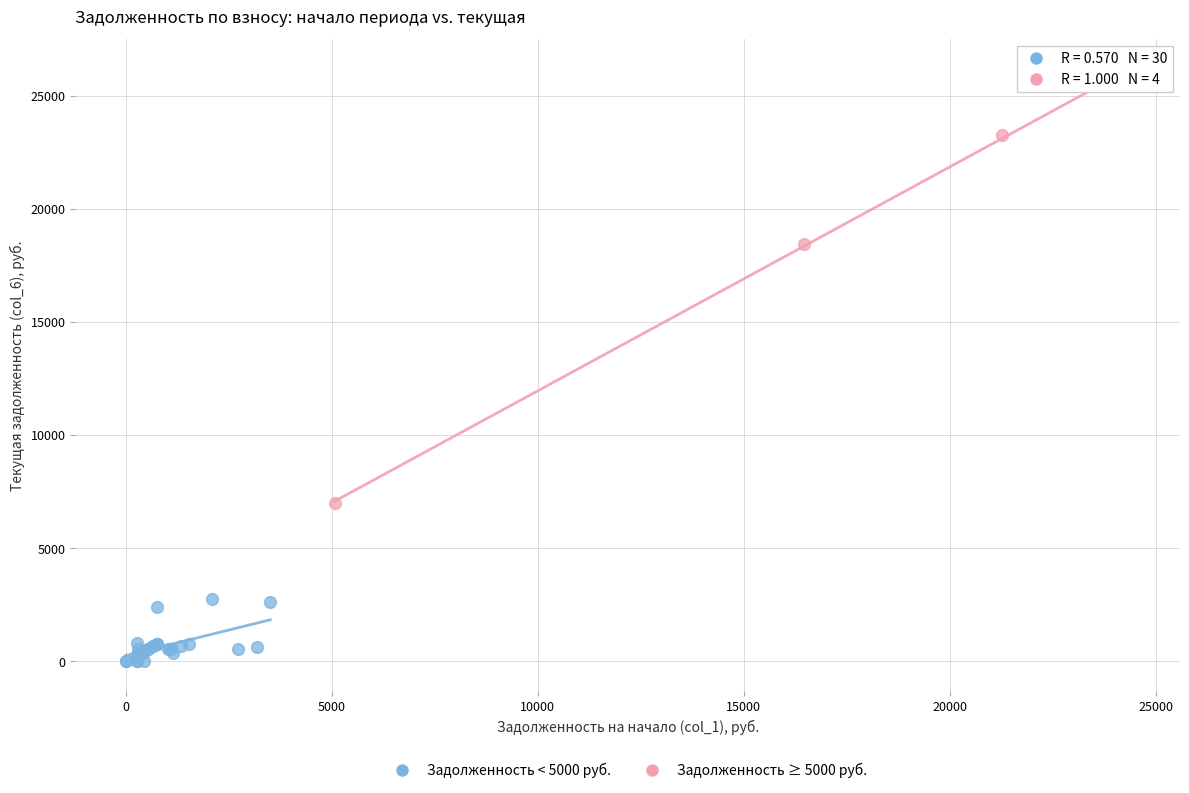

Which series contains the lowest Y value?

Задолженность < 5000 руб.